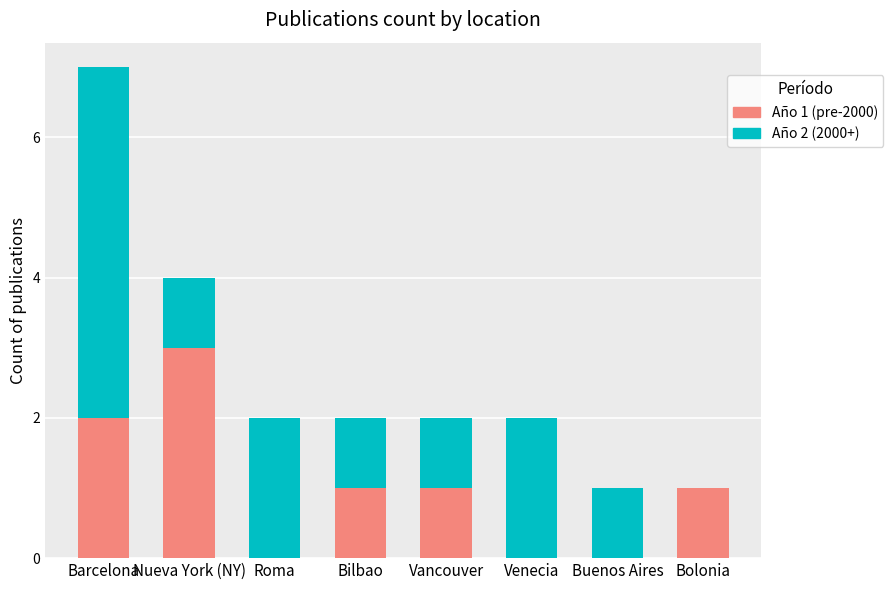

Where does the Año 1 (pre-2000) series first go above 1?

Barcelona